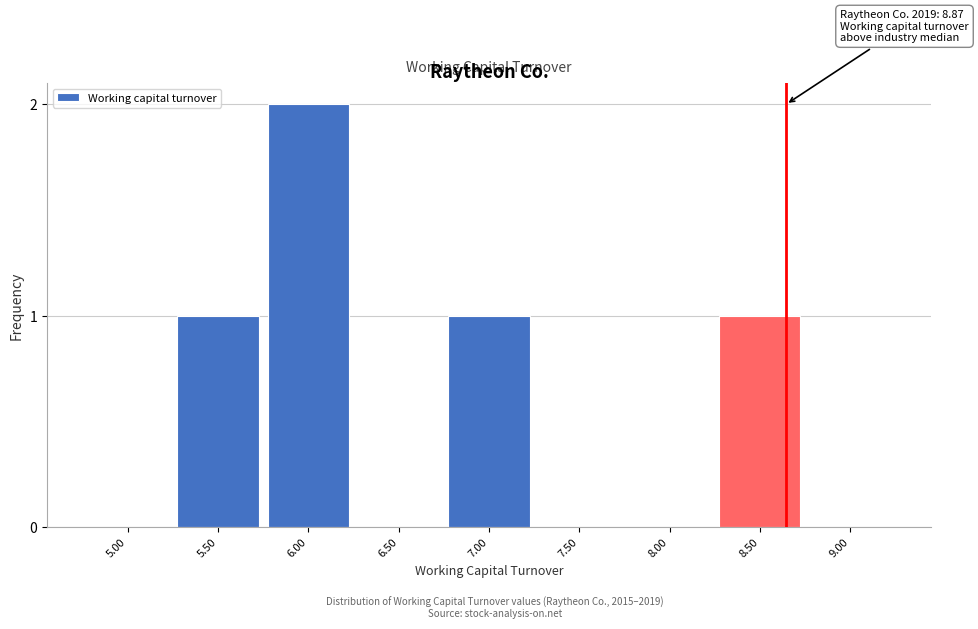

Reading left to right, list all the values displayed in this chart.

5.00=0	5.50=1	6.00=2	6.50=0	7.00=1	7.50=0	8.00=0	8.50=1	9.00=0